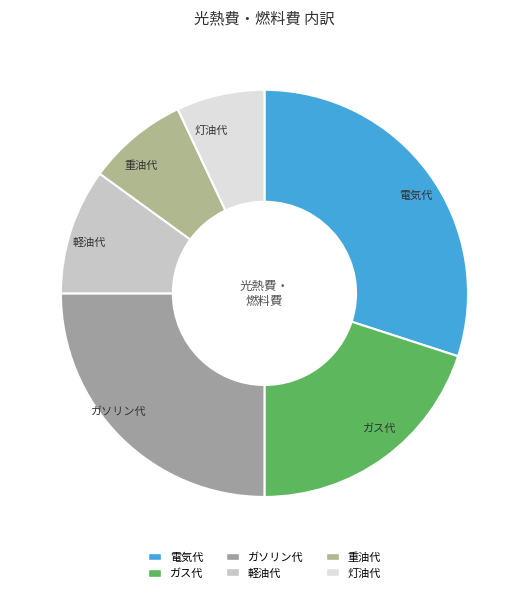

Does 灯油代 represent more than half of the total?

No